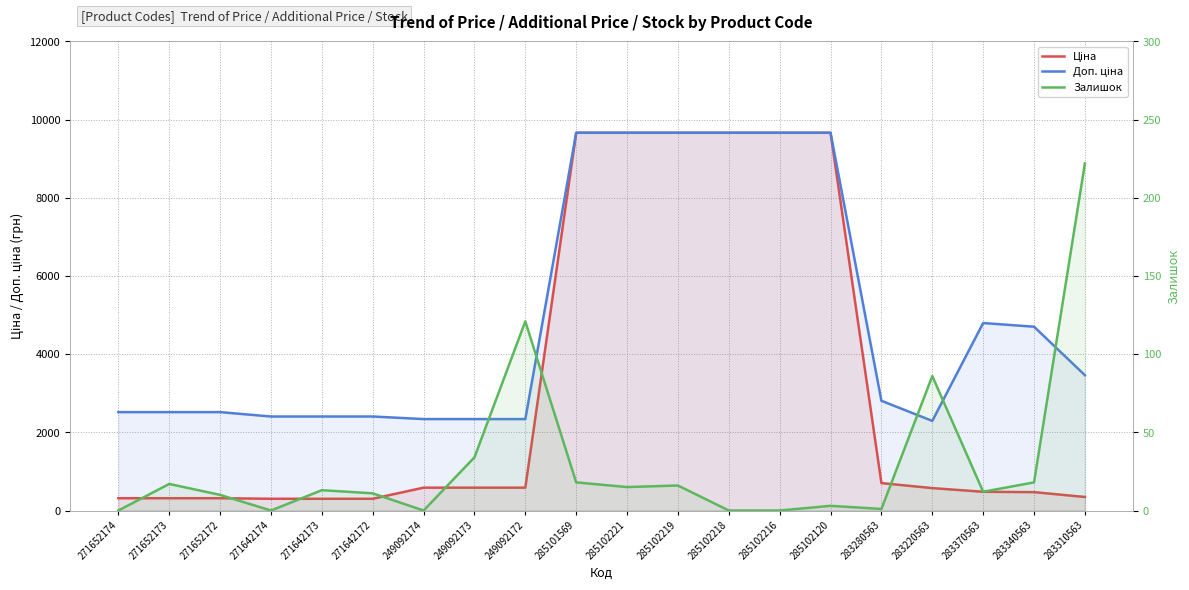

At 285101569, list the series in order from largest to smallest.

Ціна, Доп. ціна, Залишок